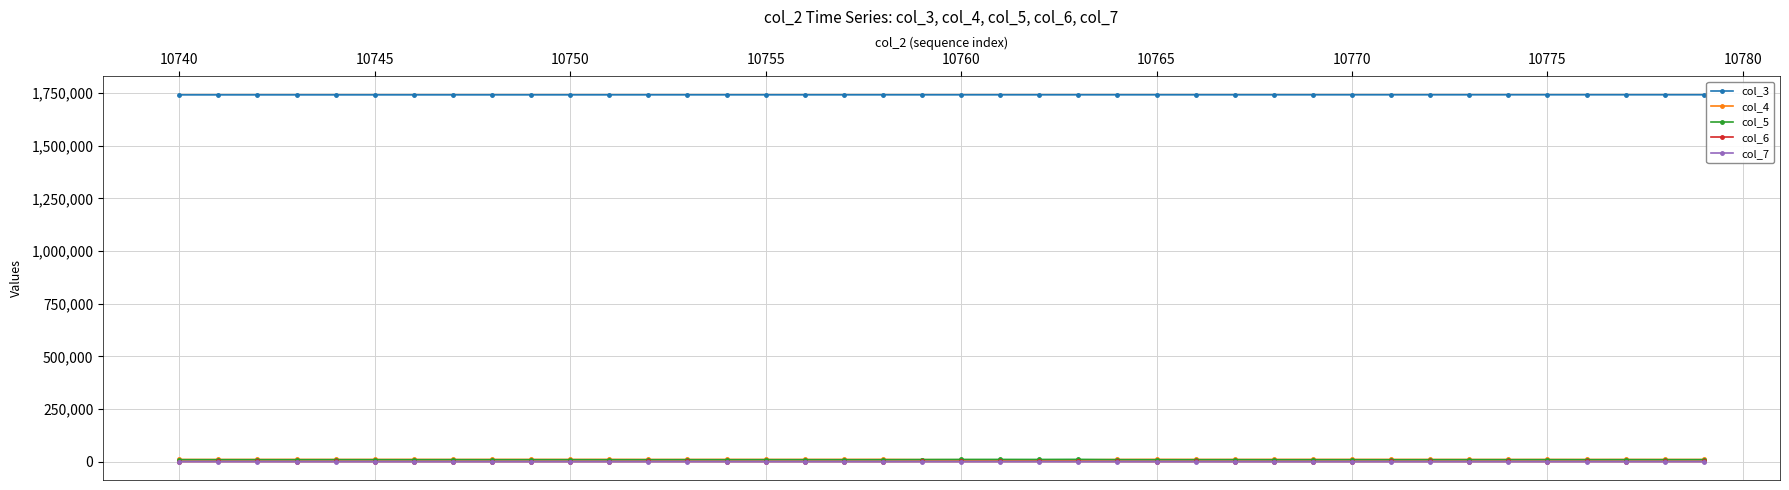

What is the greatest value displayed?

1741534